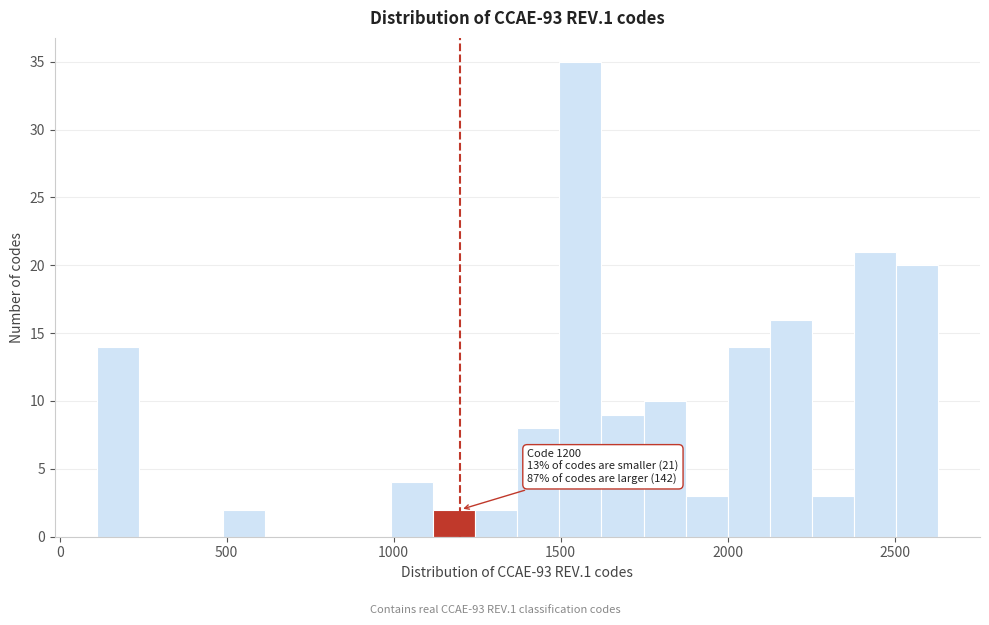

Around what value on the x-axis is the tallest bar? Give the approximate position of its centre, as read against the axis.

1550